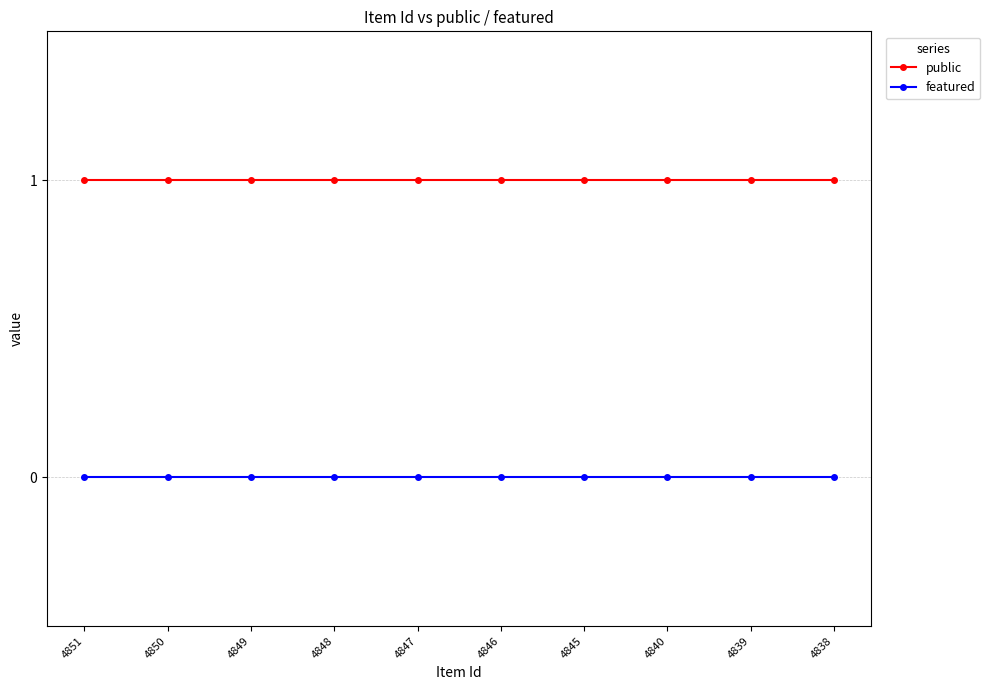

Is it true that public equals 1 at 4850?

True